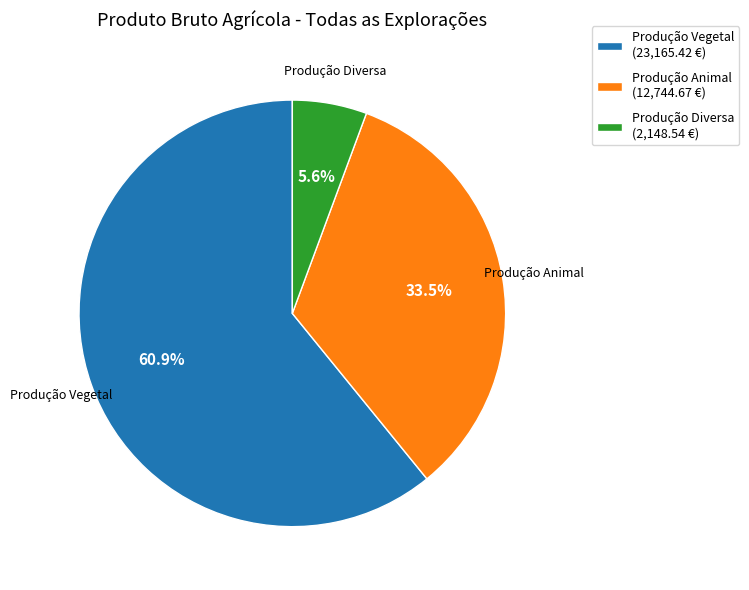

Rank the categories by value from lowest to highest.

Produção Diversa, Produção Animal, Produção Vegetal